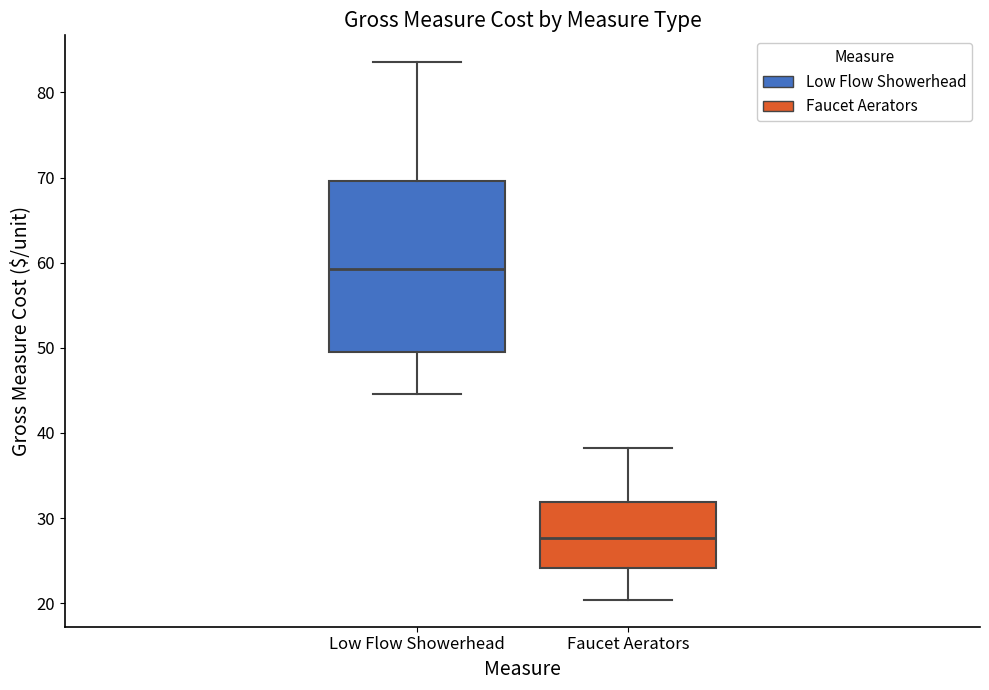

Which box has the lowest median line?

Faucet Aerators